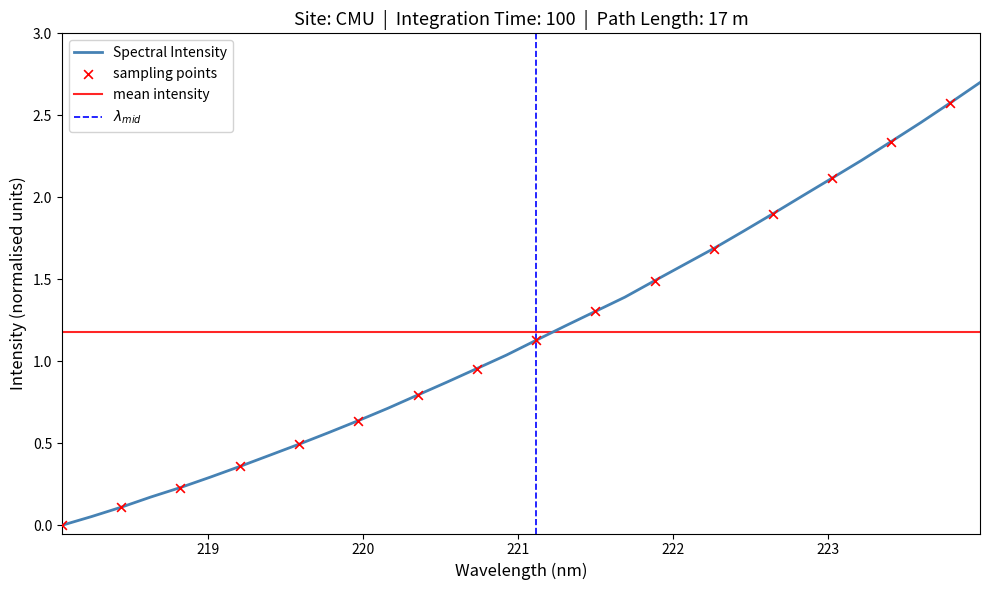

What is the change in value from 221.1174 to 221.3083?

+0.1